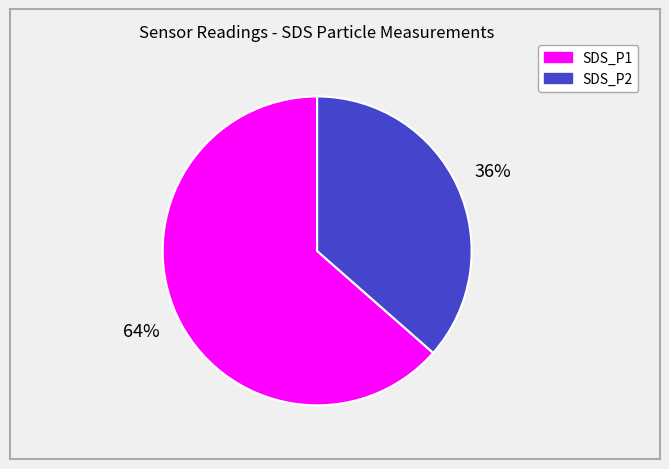

Is there any slice that represents more than half of the pie?

Yes